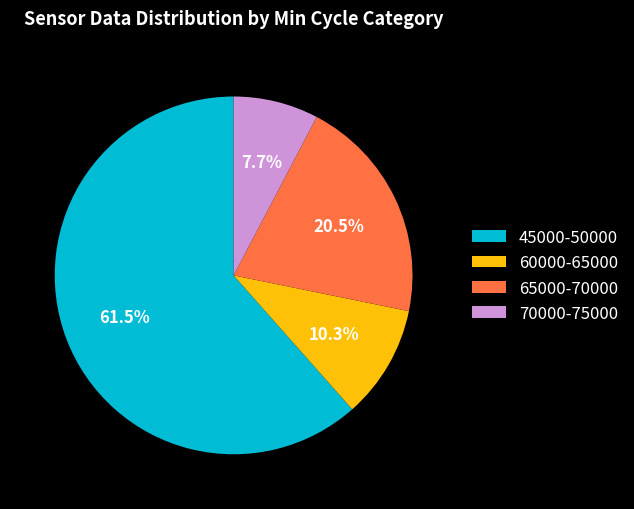

What is the largest slice in the pie chart?

45000-50000